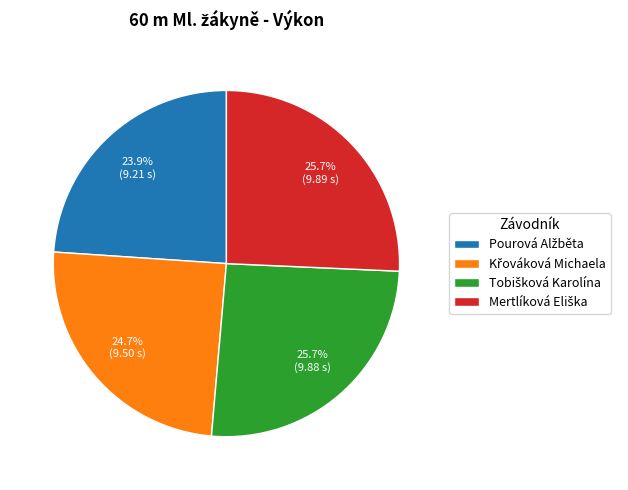

Is there any slice that represents more than half of the pie?

No